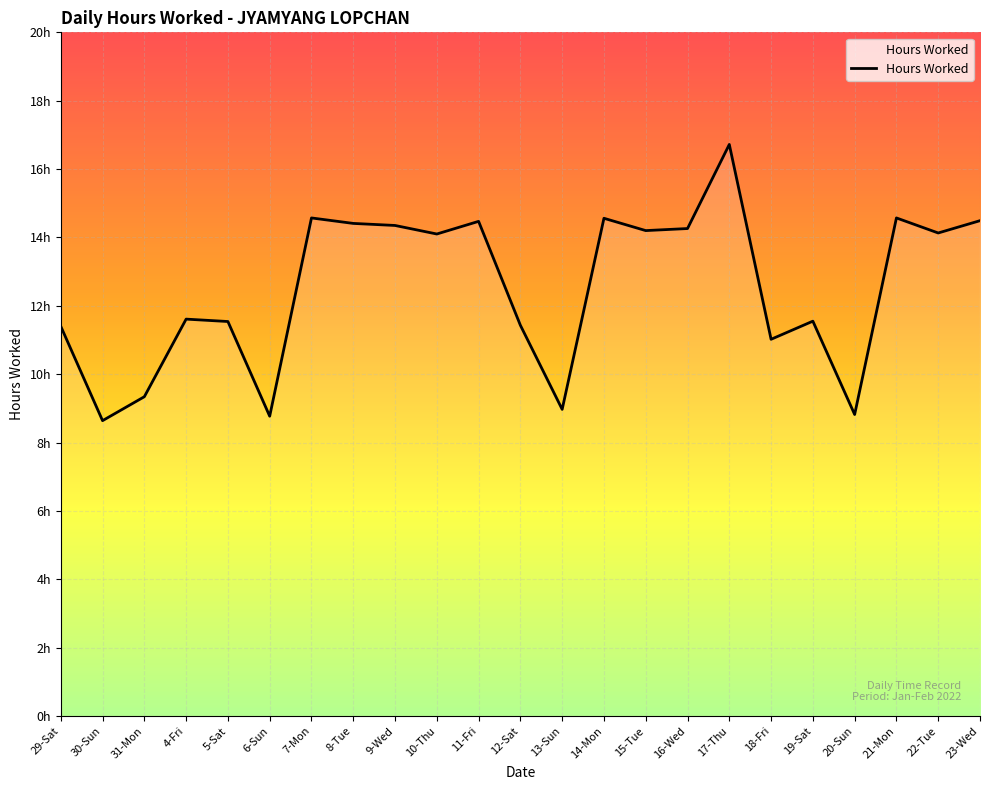

Does the chart display data point markers on the line(s)?

No